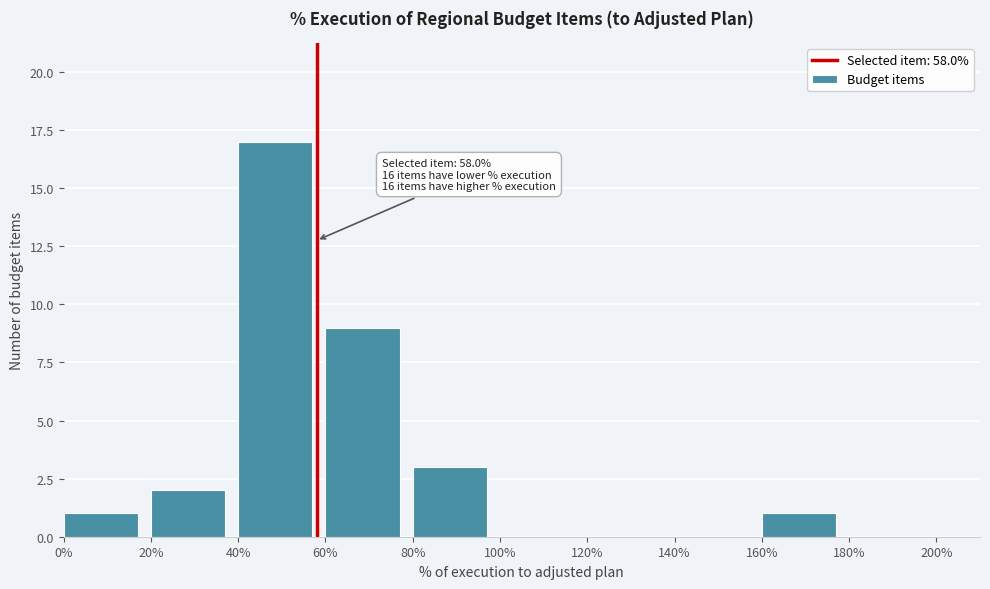

Over which range of the x-axis is the bar tallest?

40% to 60%